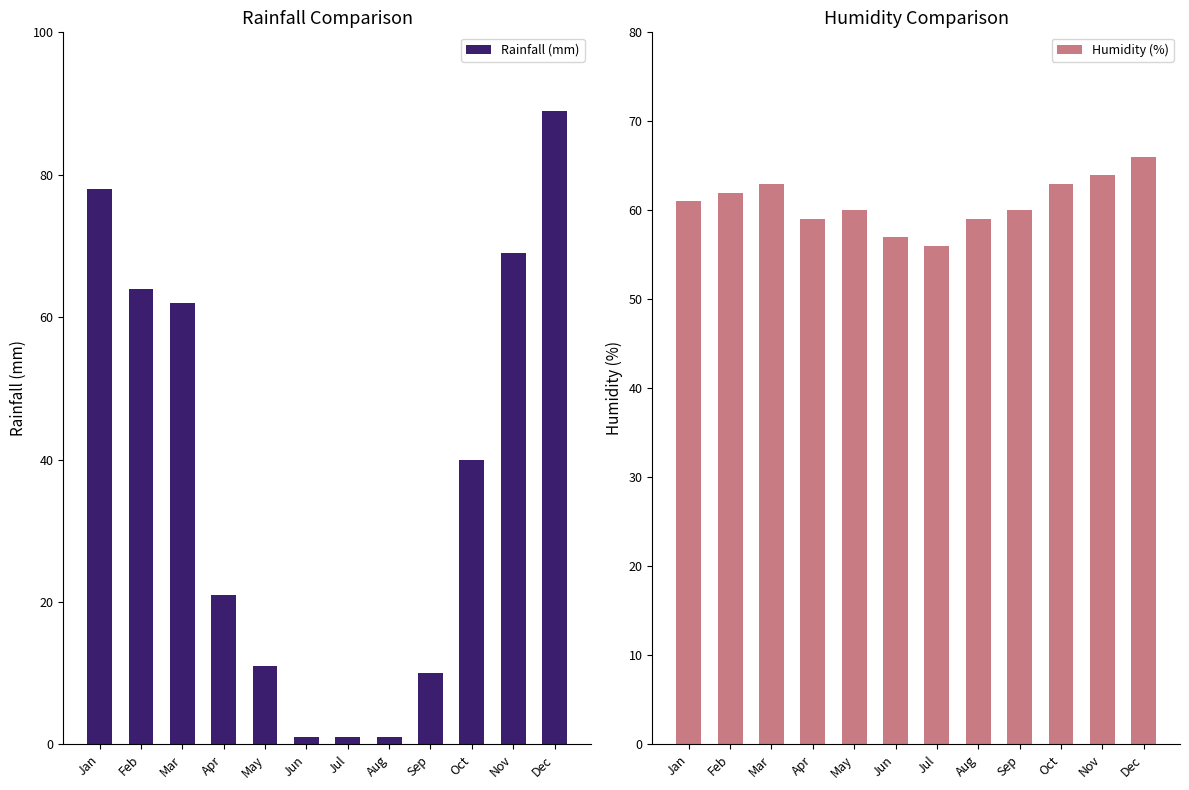

How many Humidity (%) values are between 59 and 63?

8